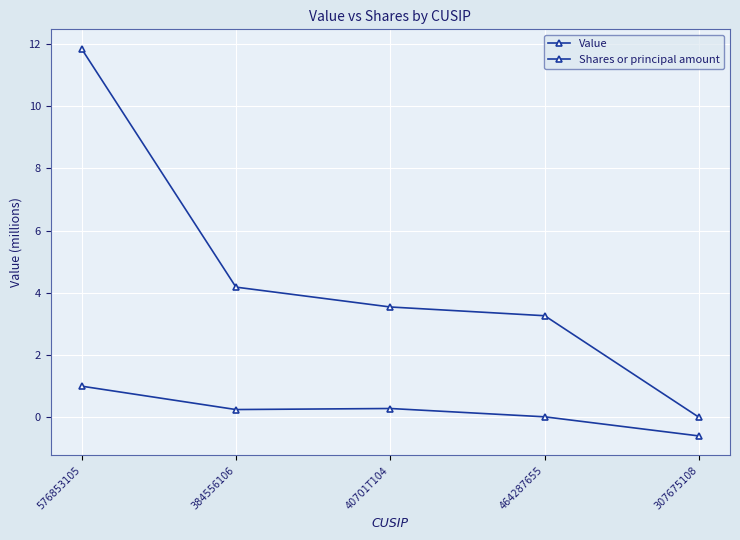

At 307675108, list the series in order from smallest to largest.

Shares or principal amount, Value